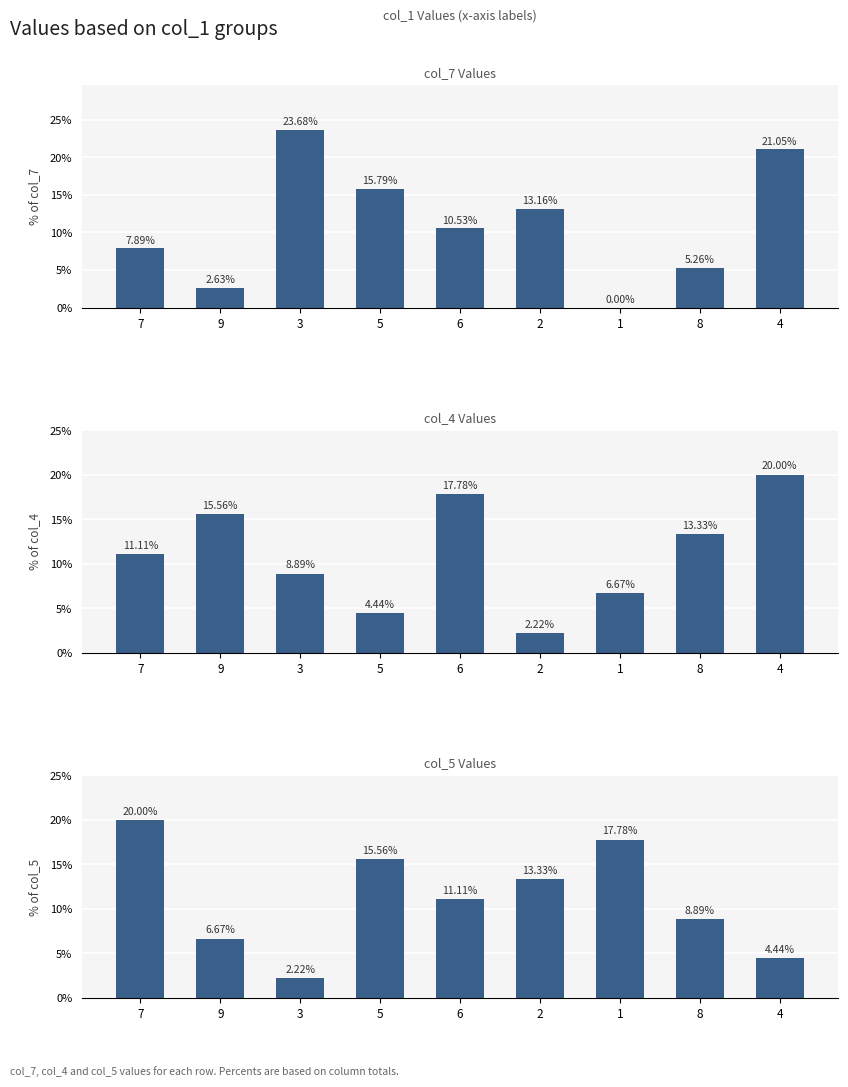

At which category does the chart reach its minimum across all series?

1